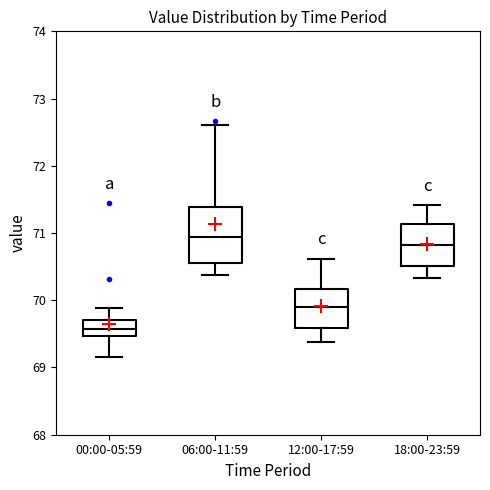

Reading left to right, transcribe this box plot: for each box, give where its median line is, the range the box spans, and where its two whiskers end, as read against the y-axis. The values are not printed on the chart, so give them approximately, as read against the axis.

00:00-05:59: median 69.6, box 69.5 to 69.7, whiskers 69.2 to 69.9
06:00-11:59: median 70.9, box 70.5 to 71.4, whiskers 70.4 to 72.6
12:00-17:59: median 69.9, box 69.6 to 70.2, whiskers 69.4 to 70.6
18:00-23:59: median 70.8, box 70.5 to 71.1, whiskers 70.3 to 71.4